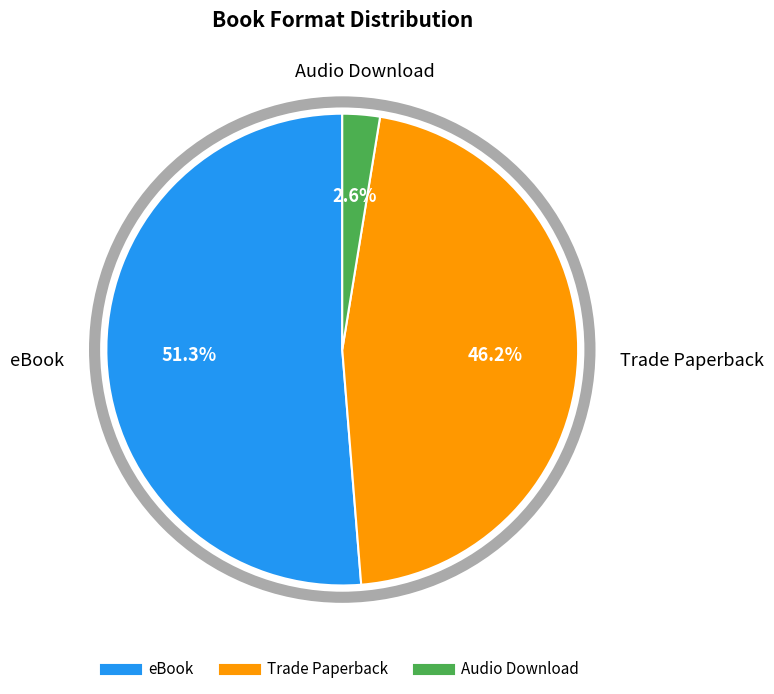

What is the largest slice in the pie chart?

eBook